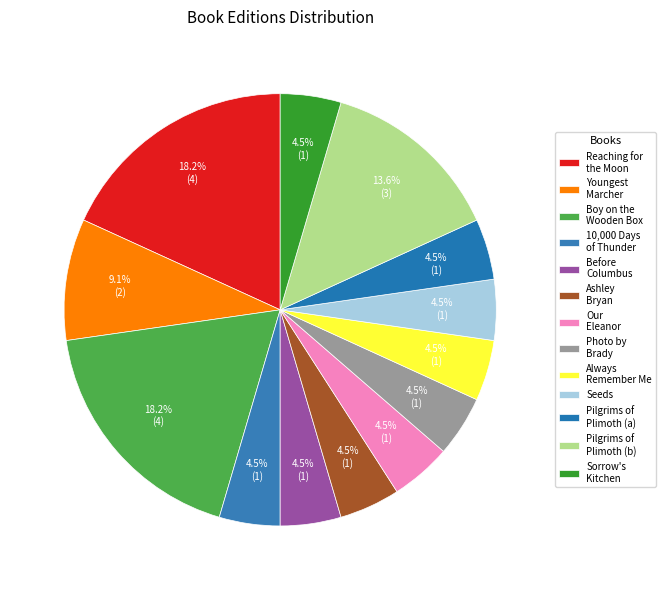

How many segments does this pie chart have?

13